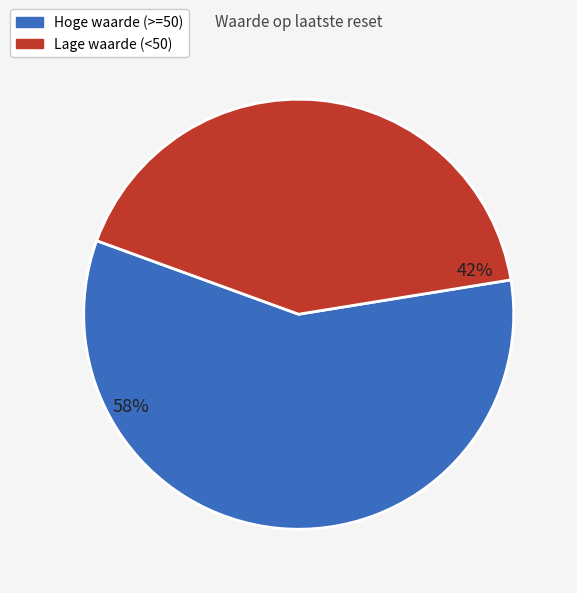

To the nearest percent, what is the difference between the largest and smallest slice percentages?

16%